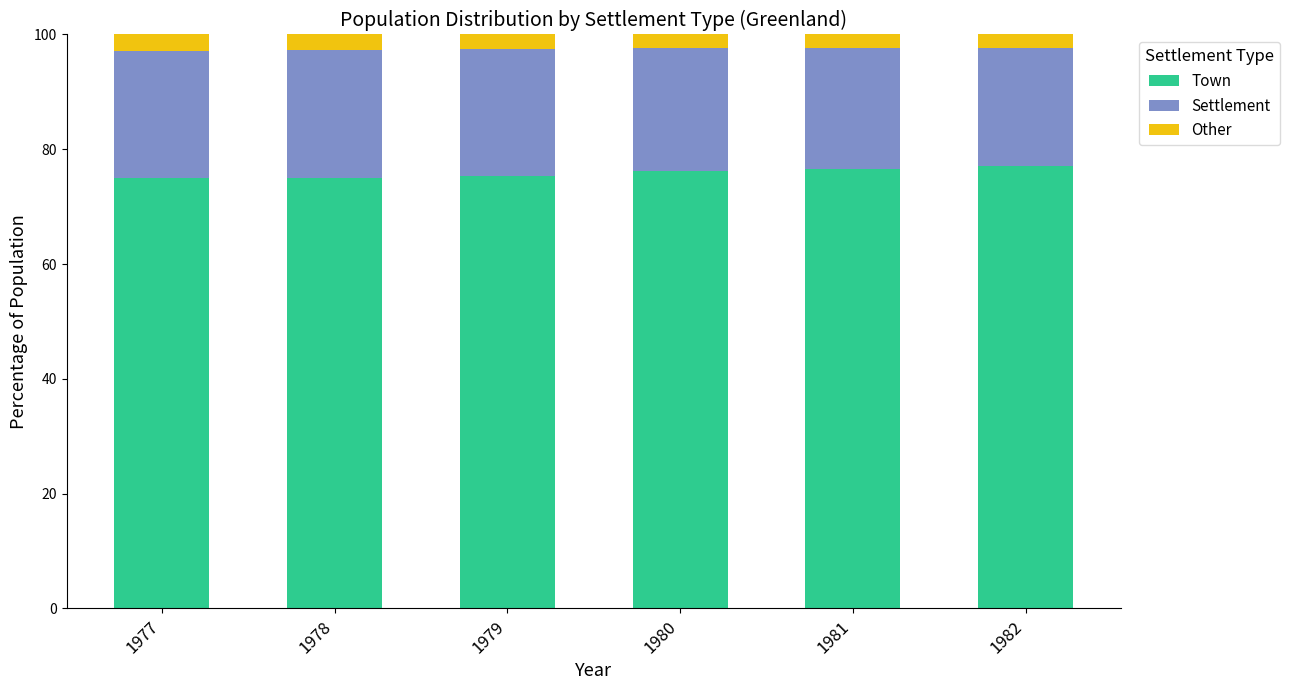

What is the total value across all series at 1978?

100.0